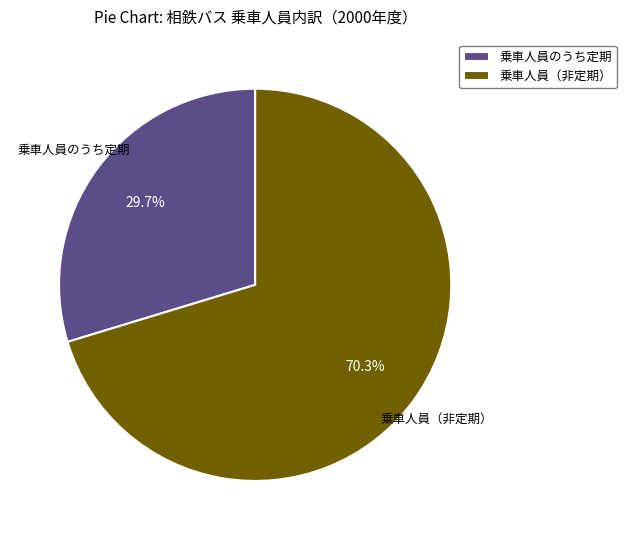

Combined, do 乗車人員のうち定期 and 乗車人員（非定期） account for over 50%?

Yes